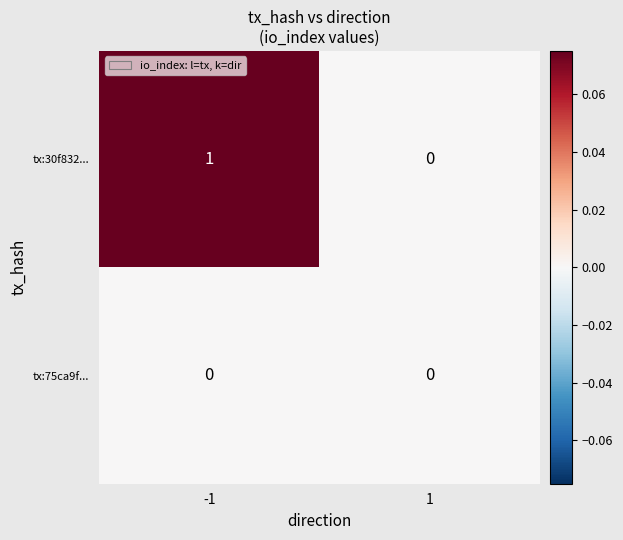

Rank the series by their average value, from highest to lowest.

tx:30f832..., tx:75ca9f...